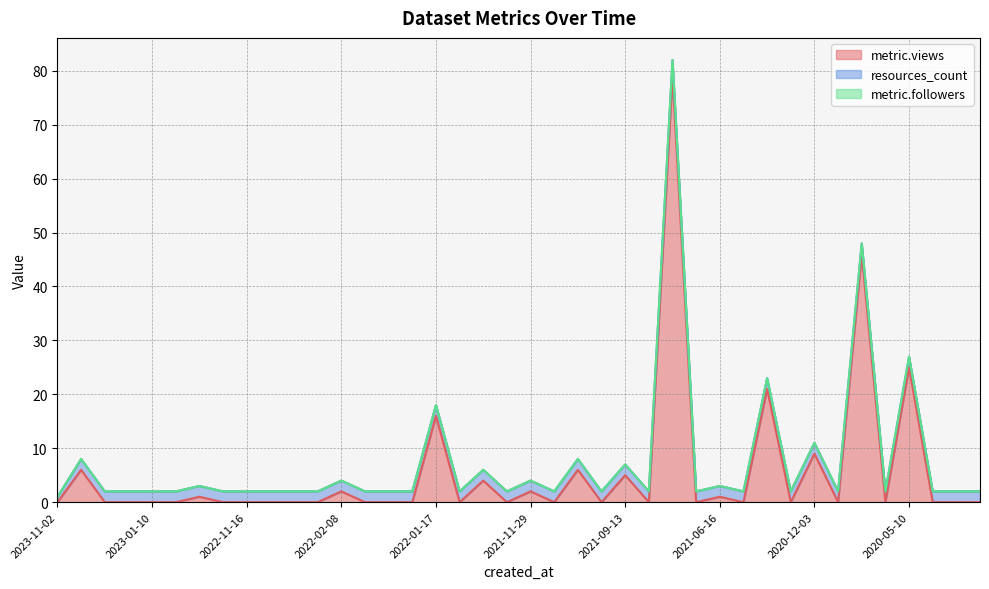

What is the average value of the resources_count series?

2